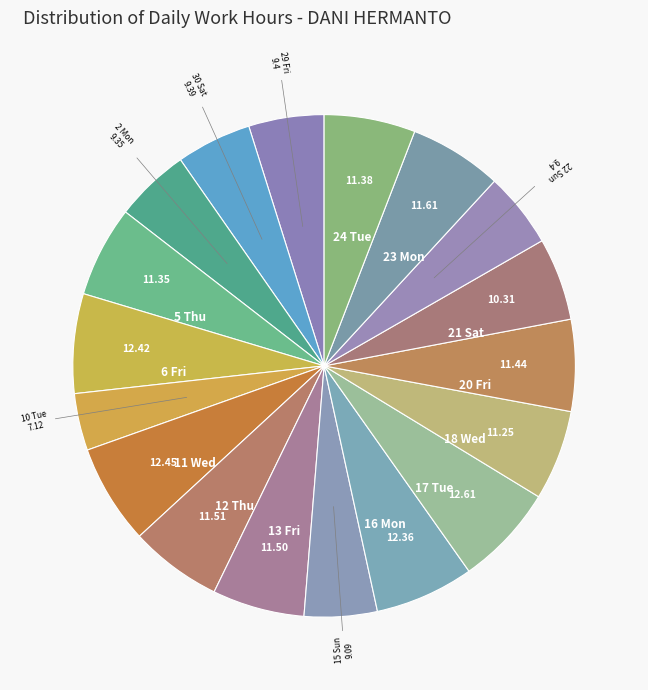

How many slices are in this pie chart?

18